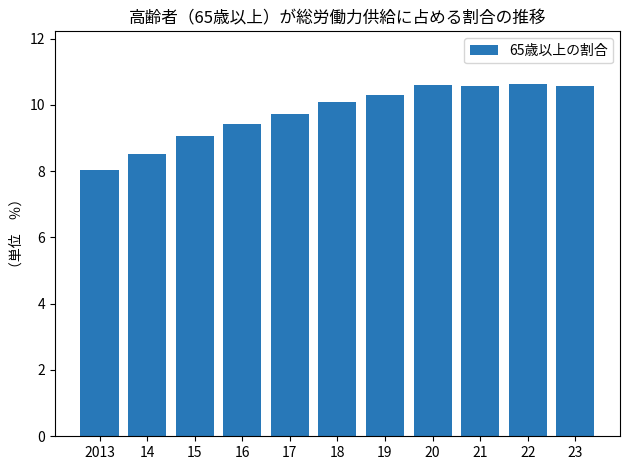

What is the difference between the maximum and minimum values?

2.6